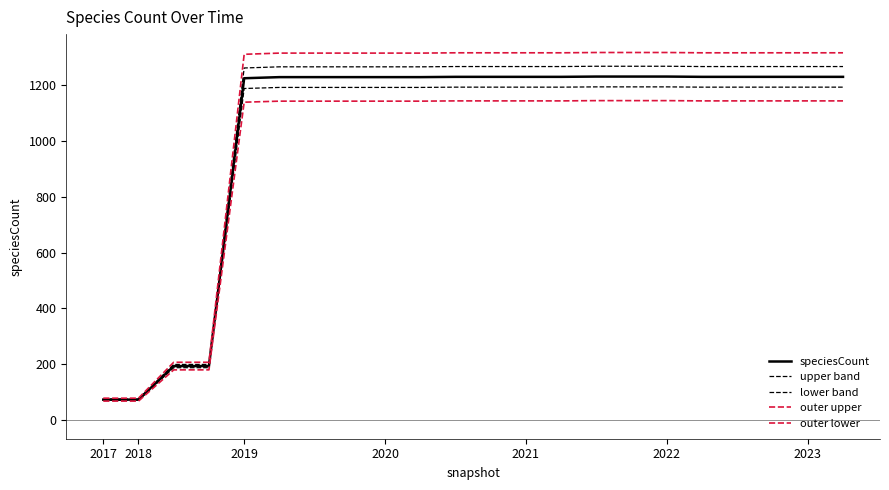

How many lines are shown in the chart?

5